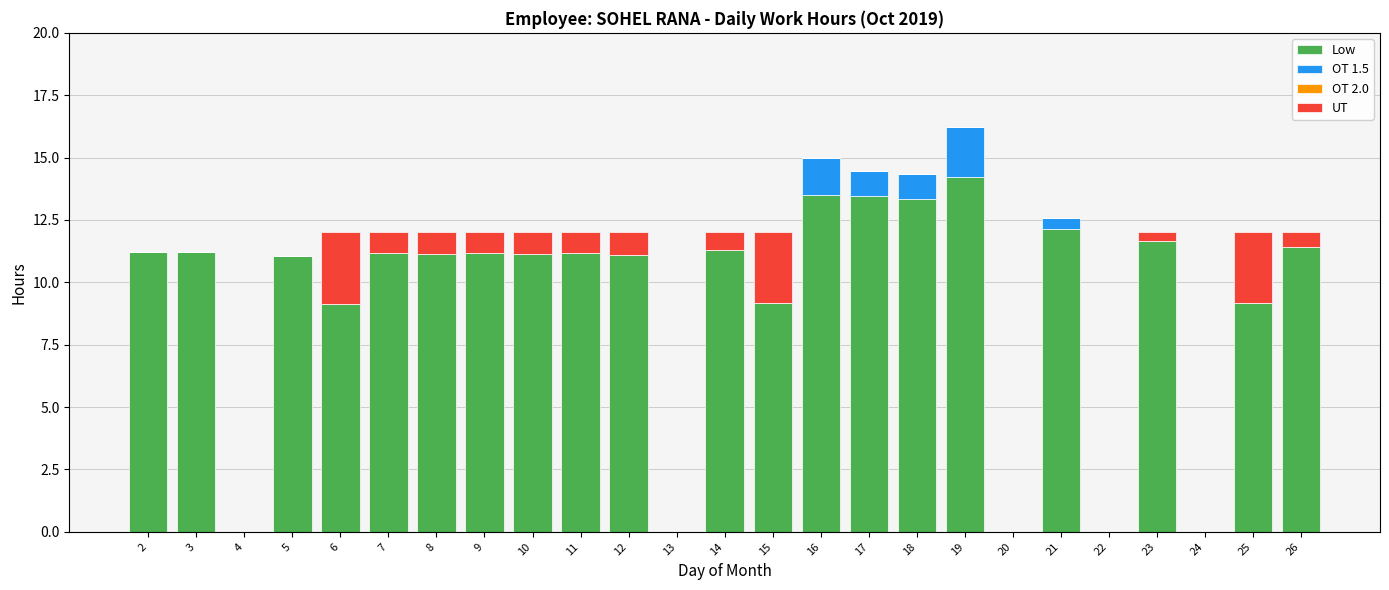

What is the highest value of the Low series?

14.2